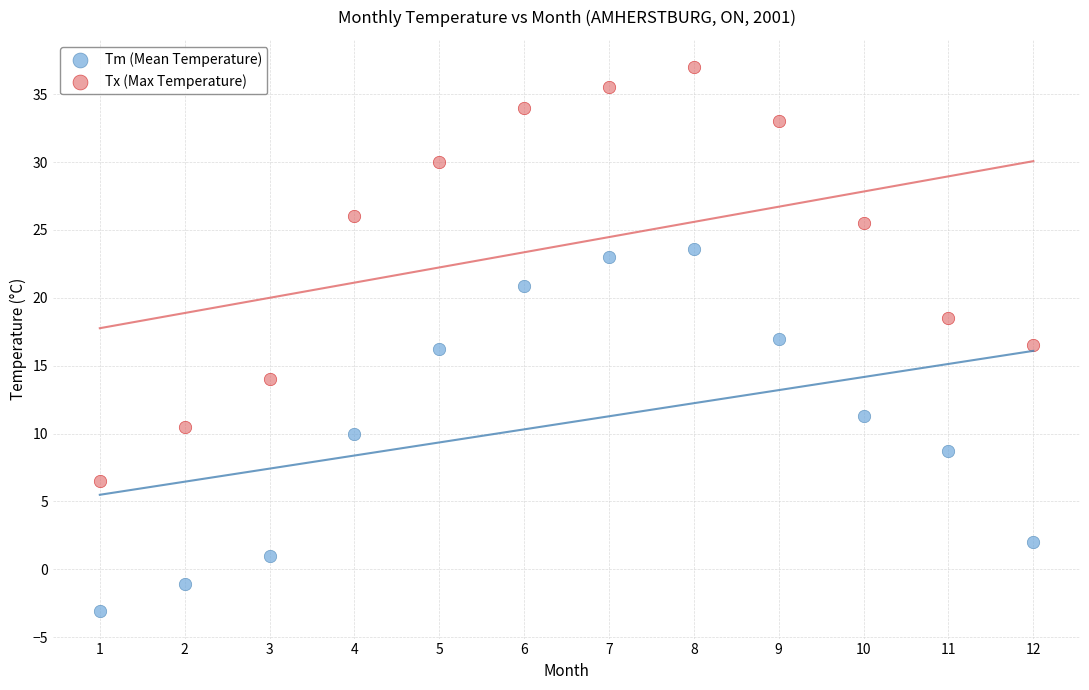

Which series reaches the maximum Y coordinate?

Tx (Max Temperature)